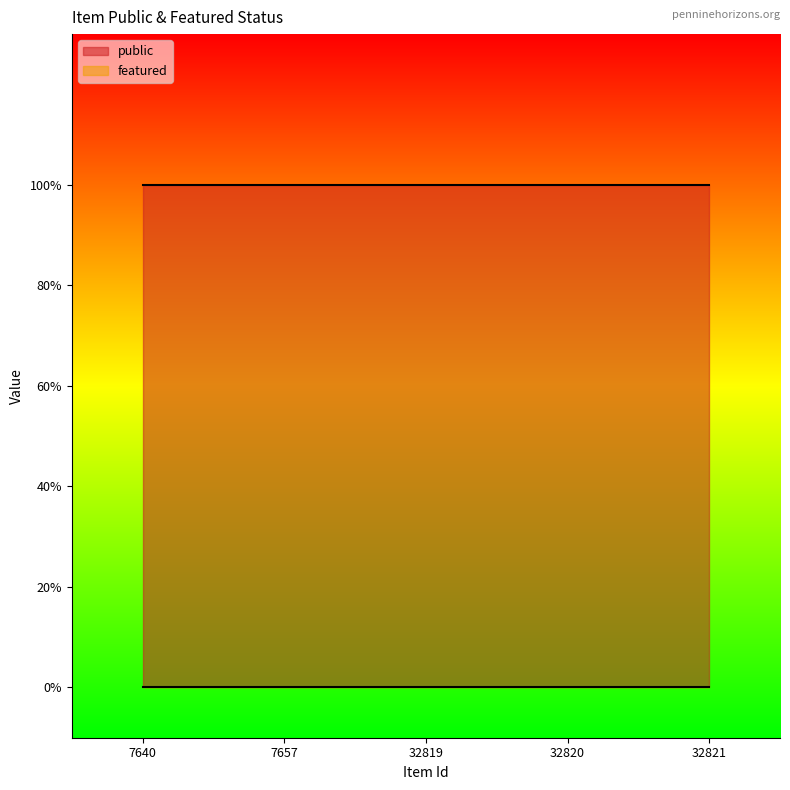

True or false: public has more than 1 interior local peaks.

False